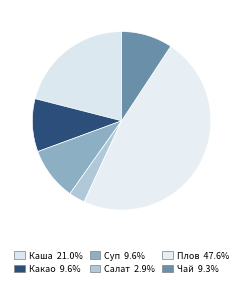

How many segments does this pie chart have?

6